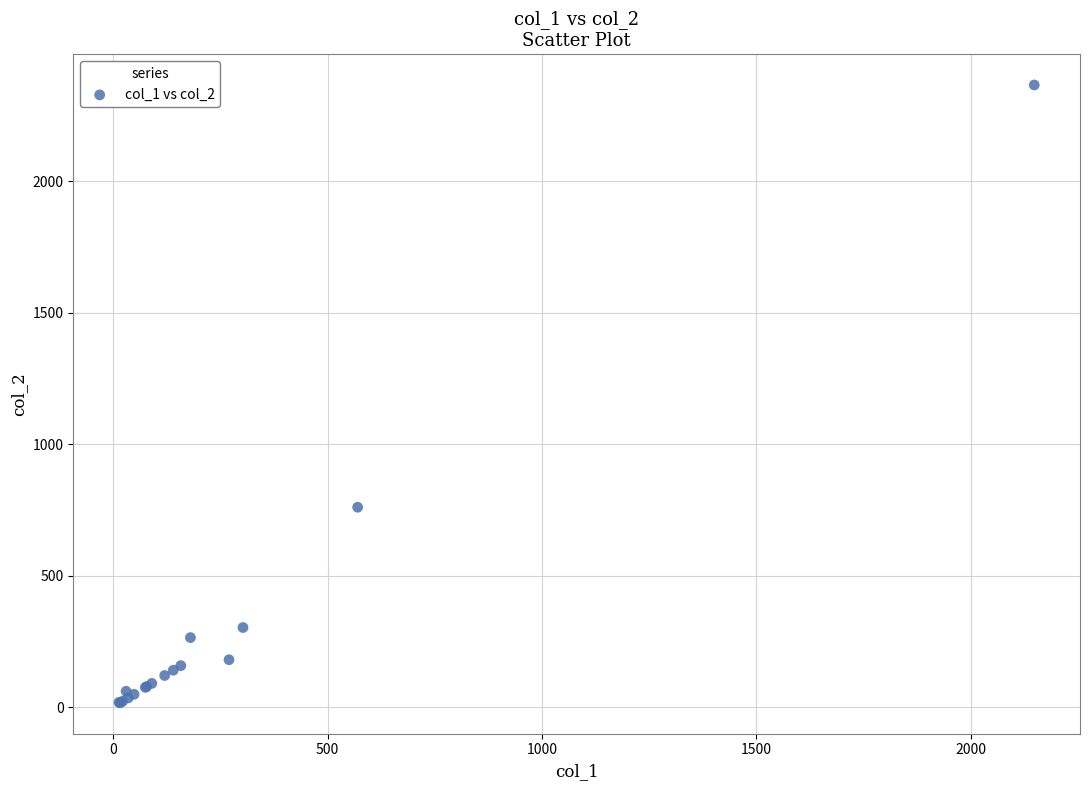

What Y value in the scatter plot is closest to 1191?

760.0